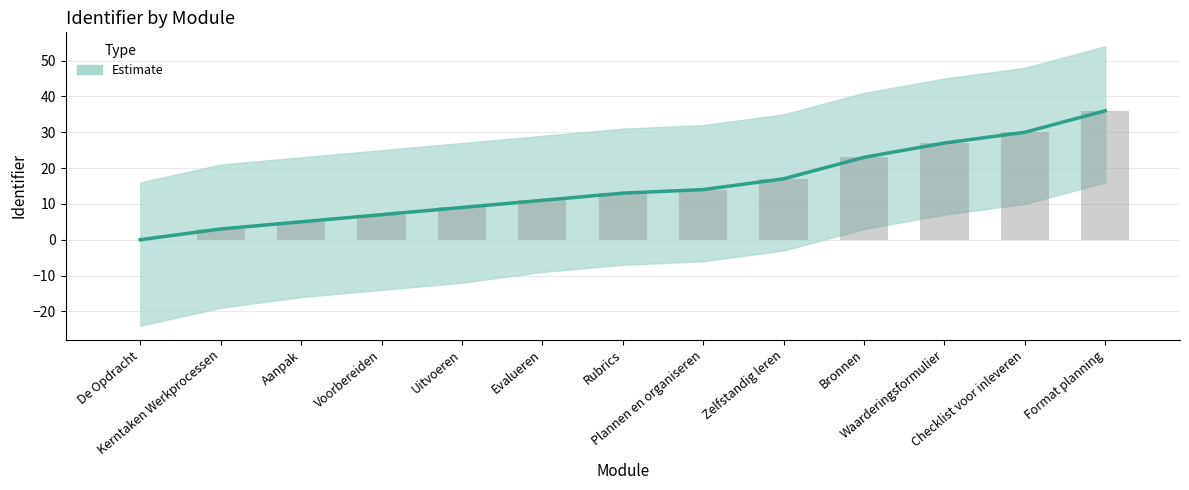

How many distinct data groups are displayed?

2